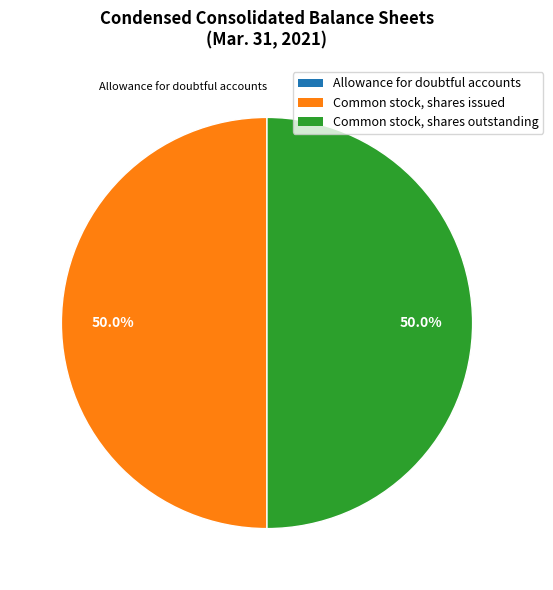

What percentage is the Common stock, shares outstanding slice, to the nearest percent?

50%